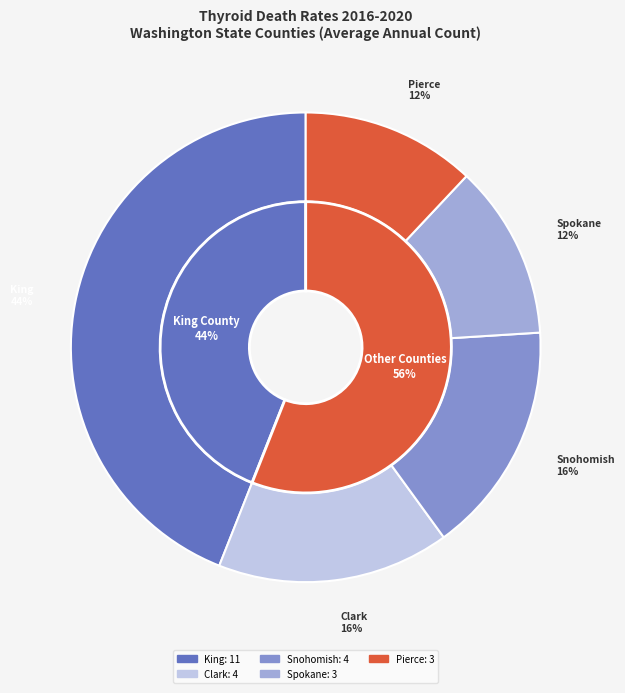

To the nearest percent, what is the average slice percentage?

20%